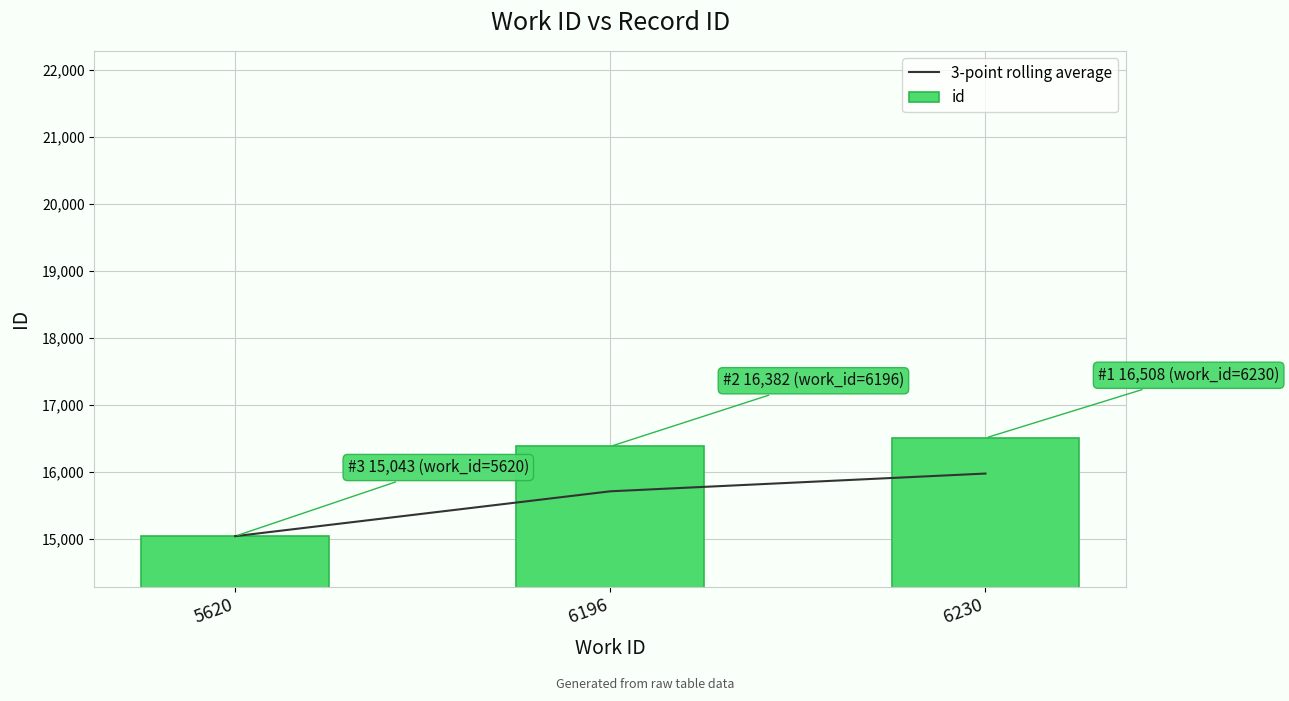

Which series changed the most between 6196 and 6230?

3-point rolling average